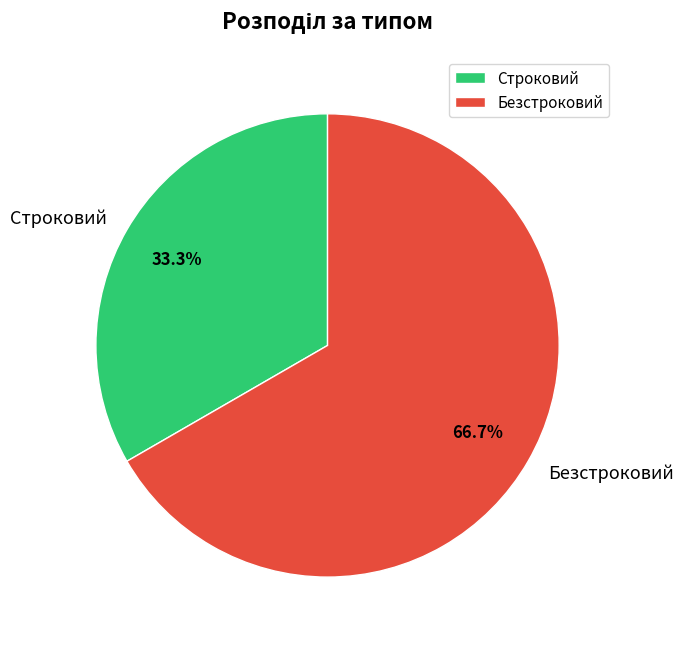

What is the ratio of the value at Безстроковий to the value at Строковий?

2.0